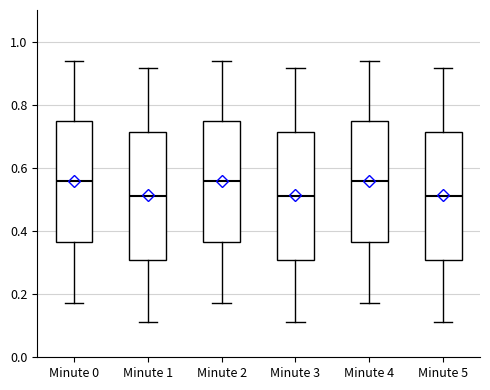

Reading left to right, read every box against the y-axis: the position of its median line, the range the box covers, and the ends of its whiskers. The values are not printed on the chart, so give them approximately, as read against the axis.

Minute 0: median 0.56, box 0.36 to 0.74, whiskers 0.18 to 0.94
Minute 1: median 0.50, box 0.30 to 0.72, whiskers 0.12 to 0.92
Minute 2: median 0.56, box 0.36 to 0.74, whiskers 0.18 to 0.94
Minute 3: median 0.50, box 0.30 to 0.72, whiskers 0.12 to 0.92
Minute 4: median 0.56, box 0.36 to 0.74, whiskers 0.18 to 0.94
Minute 5: median 0.50, box 0.30 to 0.72, whiskers 0.12 to 0.92